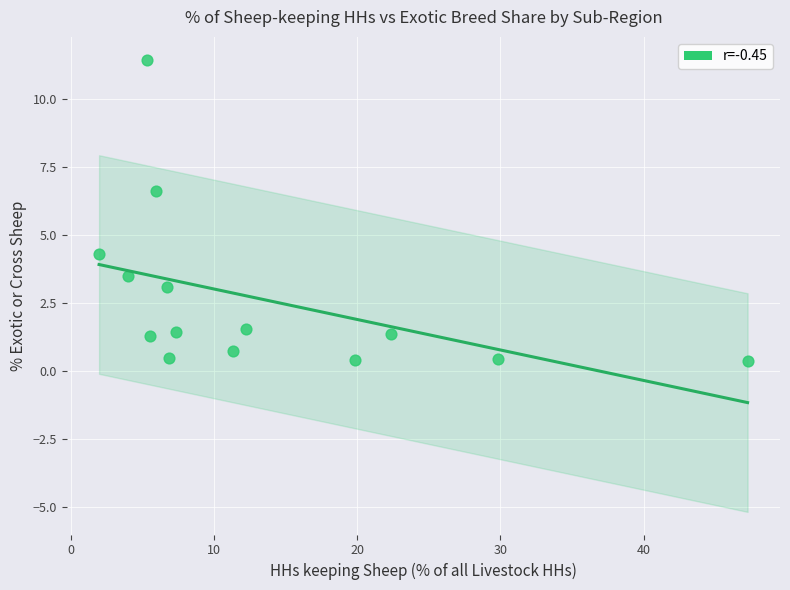

What is the range of Y values (max minus min)?

11.1